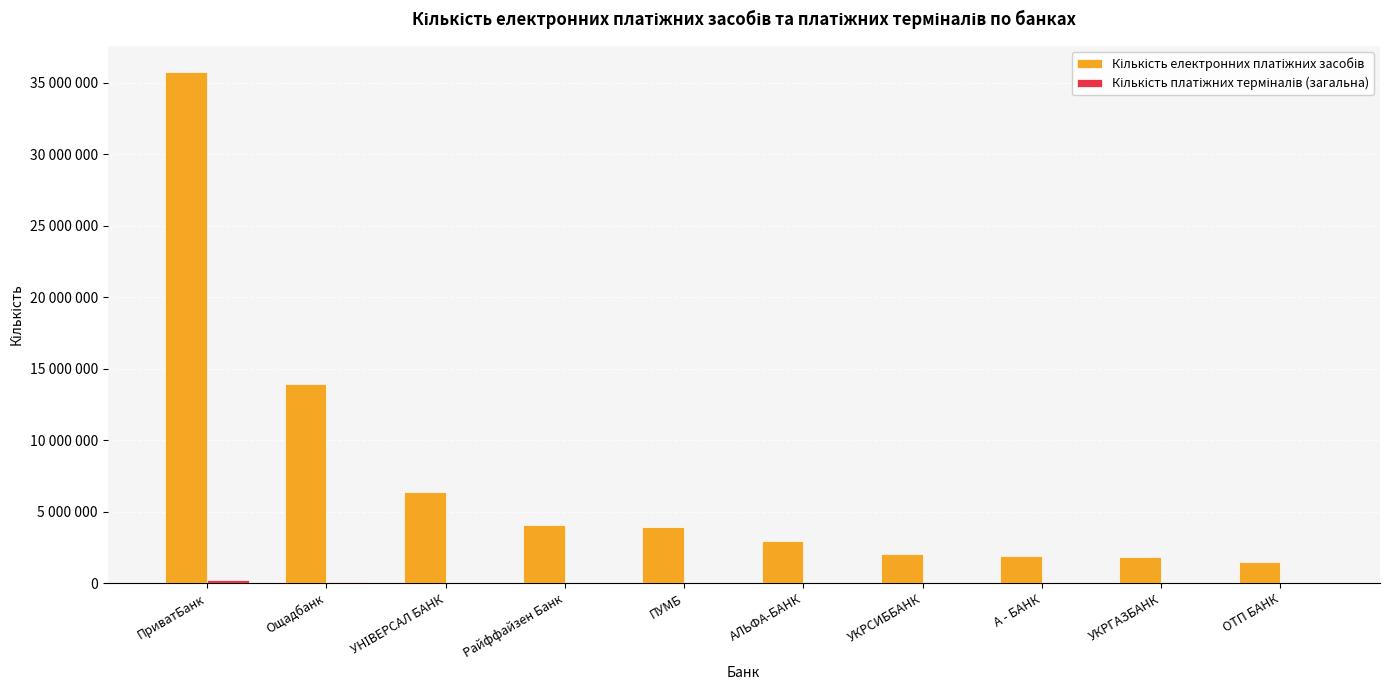

Are the bars grouped side by side (vs. stacked)?

Yes